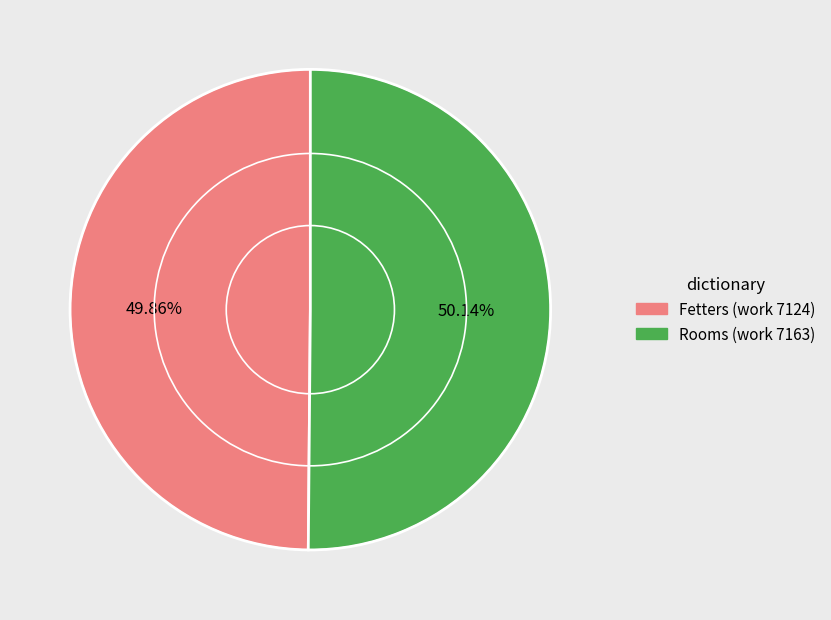

What is the ratio of the value at Fetters (work 7124) to the value at Rooms (work 7163)?

1.0